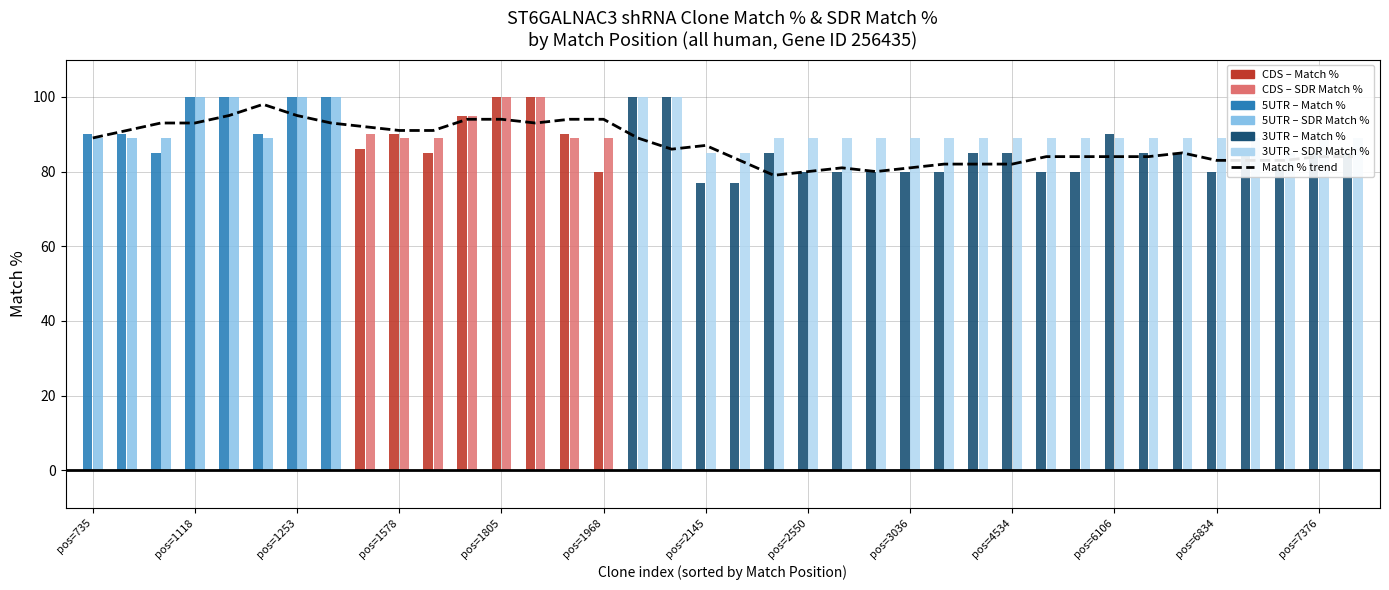

Is it true that the value at 31 is 52?

False